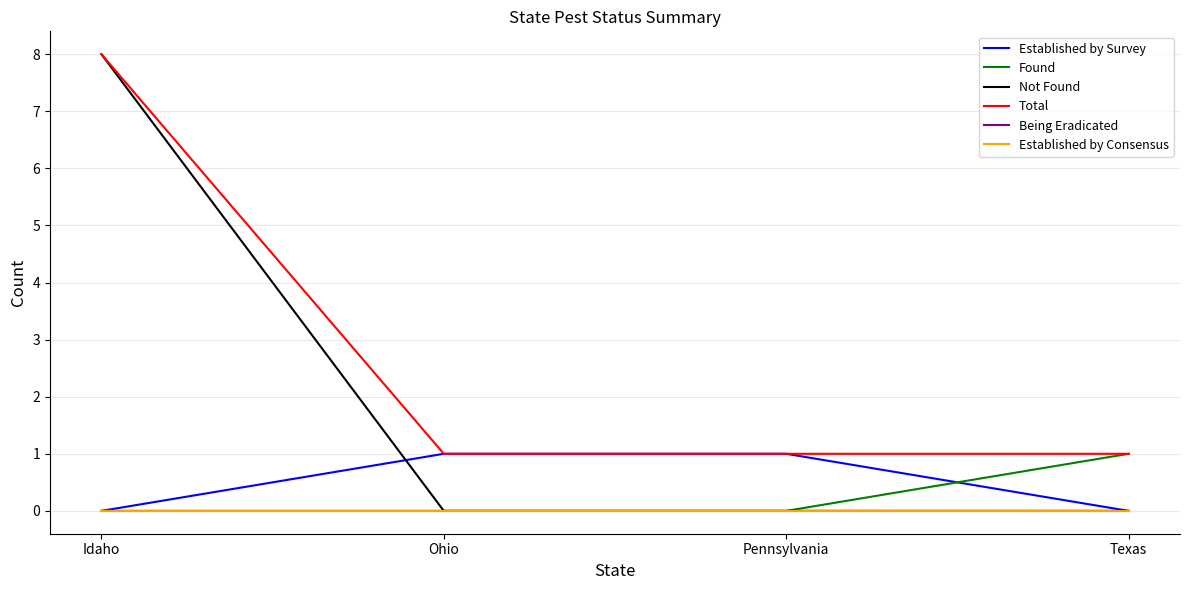

Which category has the highest value in the Not Found series?

Idaho